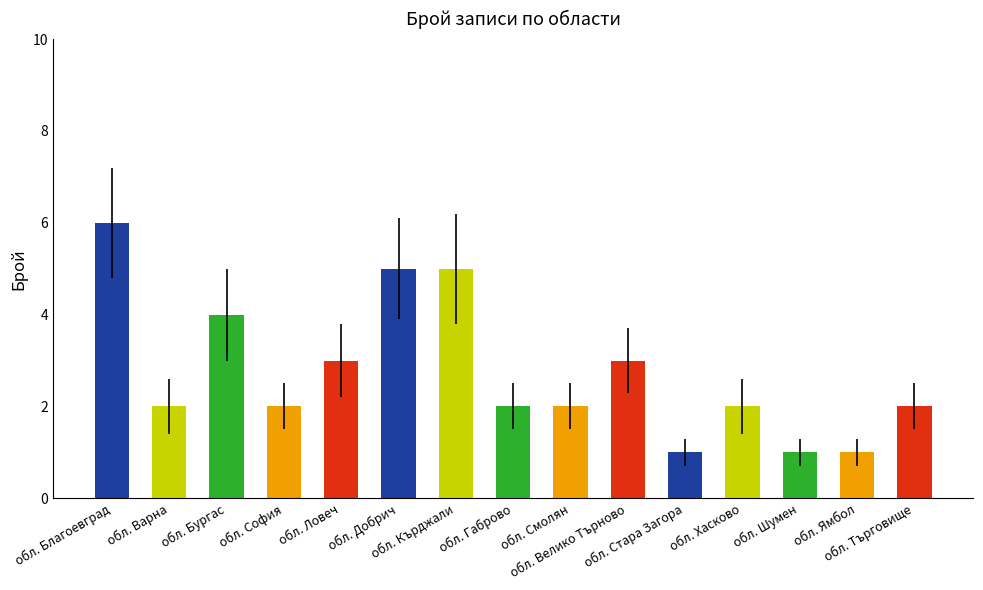

What is the difference between the maximum and minimum values?

5